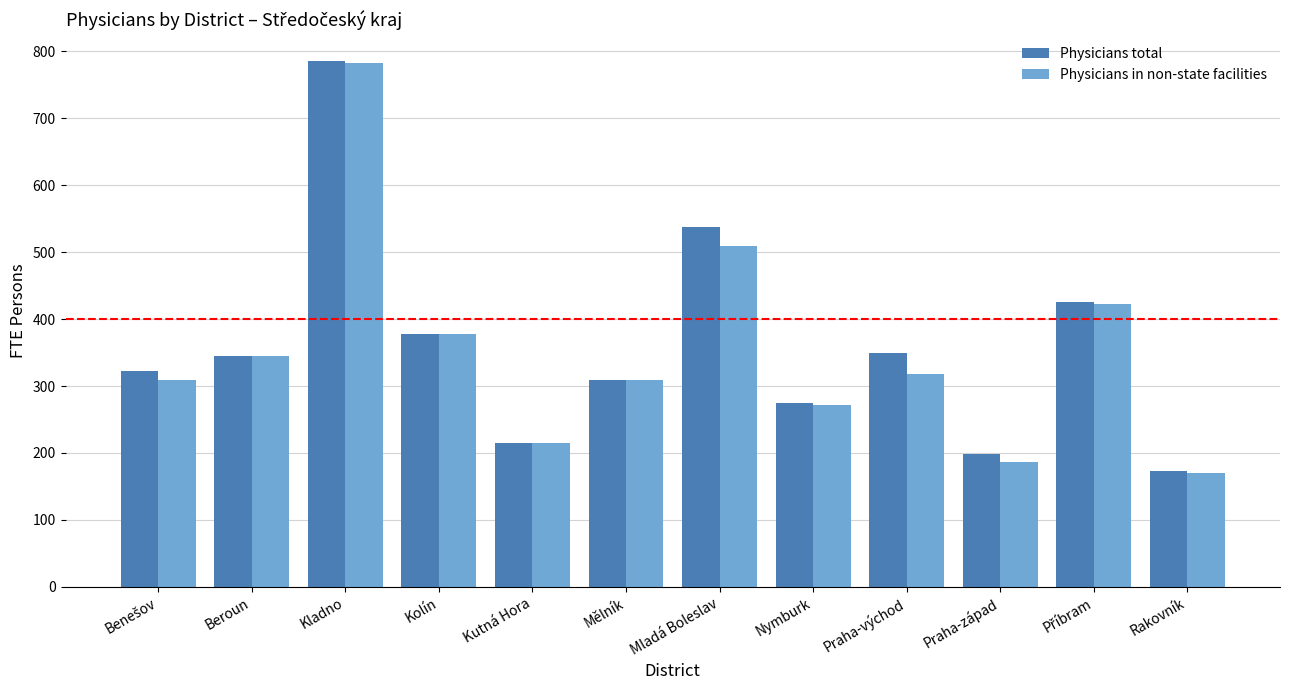

What position from the right is Mělník?

7